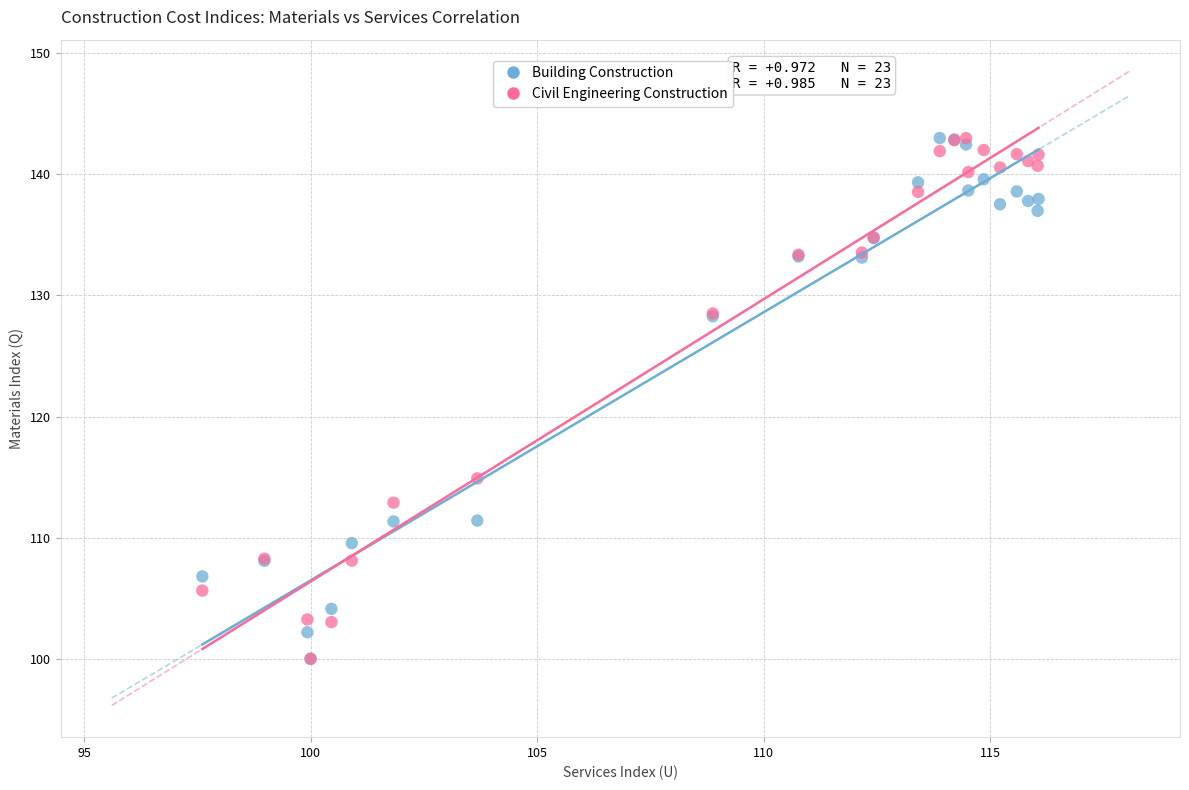

Across all series, what Y value is closest to 121?

114.9